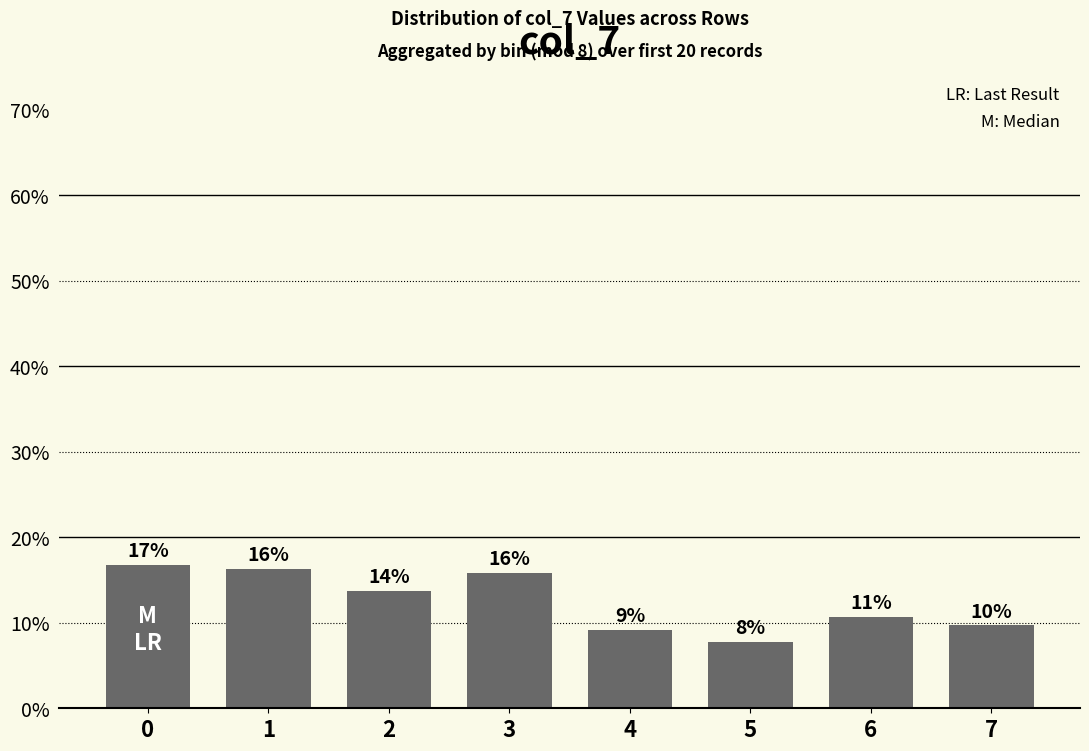

Reading left to right, extract all data points from this chart.

16.8	16.3	13.7	15.8	9.2	7.7	10.7	9.7